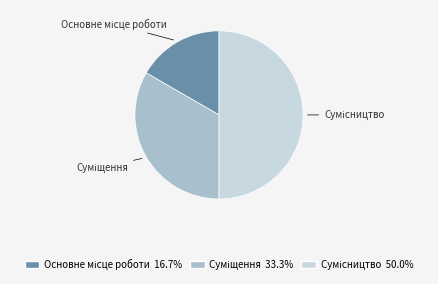

How many segments does this pie chart have?

3